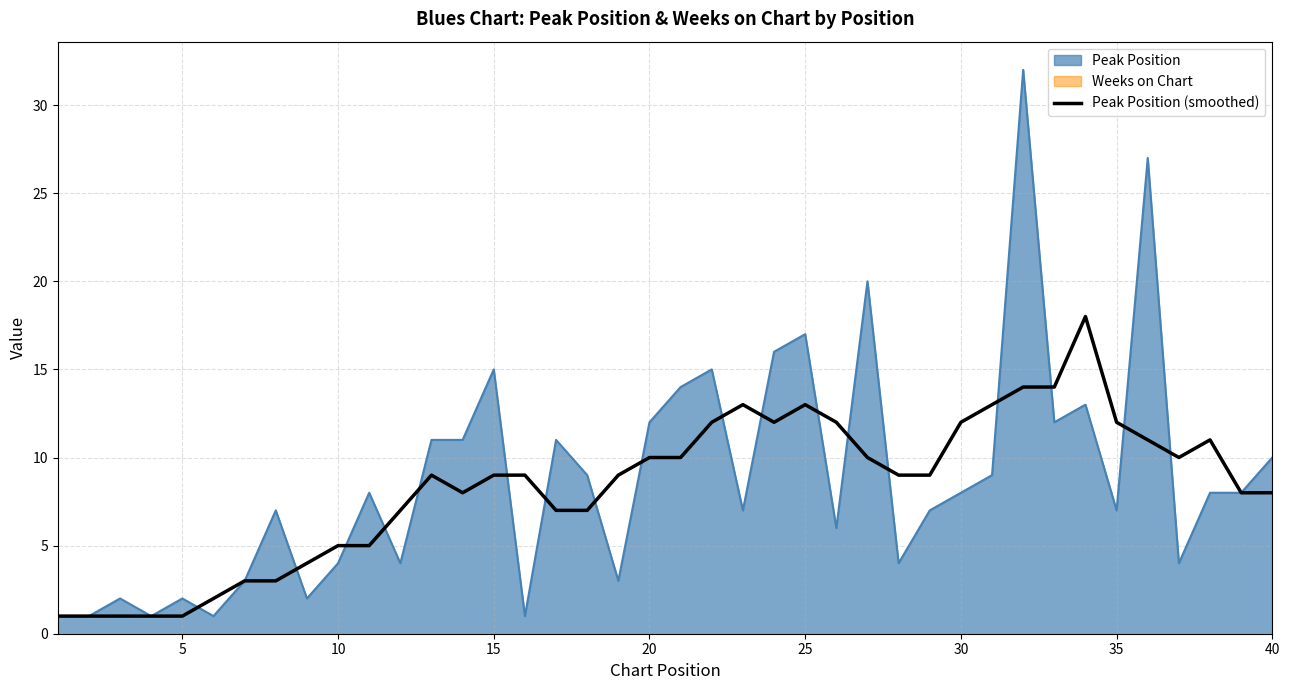

True or false: Peak Position (smoothed) has a value of 17 at 20.

False